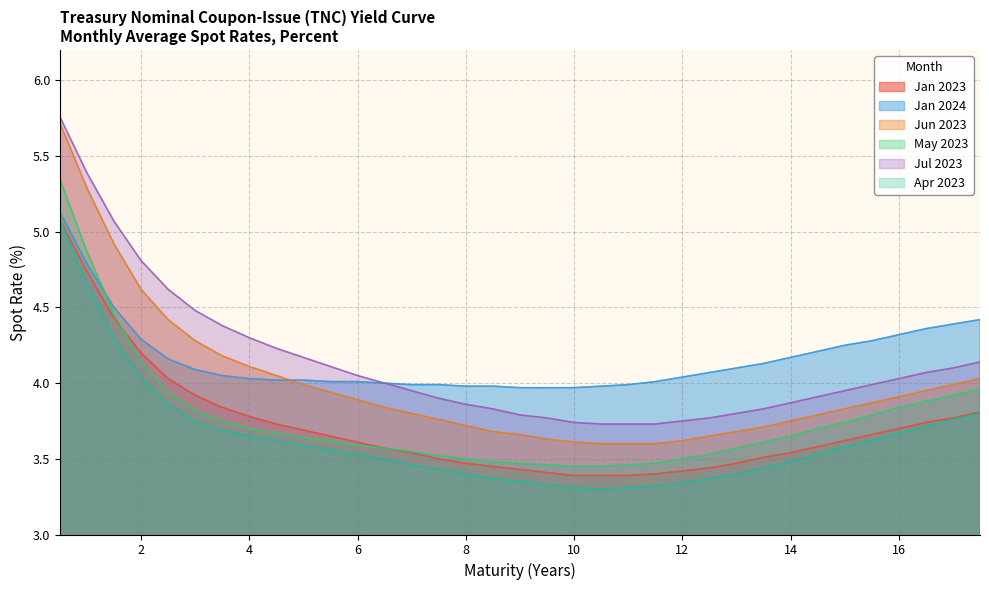

Which has a higher value, 11.5 or 10.5?

11.5